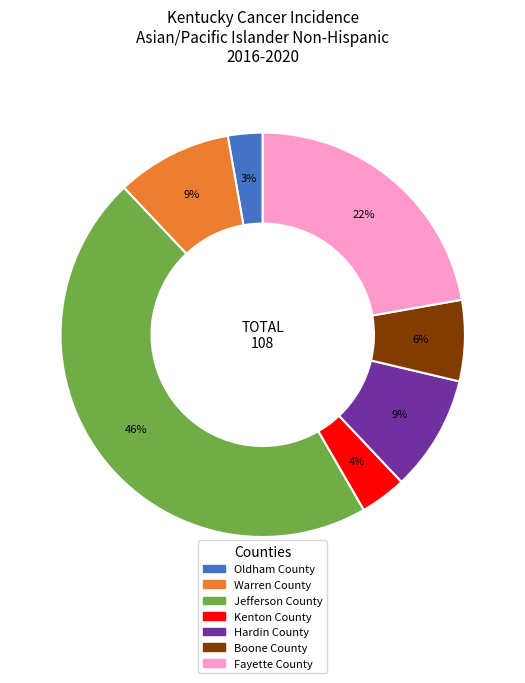

Approximately how many times larger is the value at Oldham County compared to Hardin County?

0.3